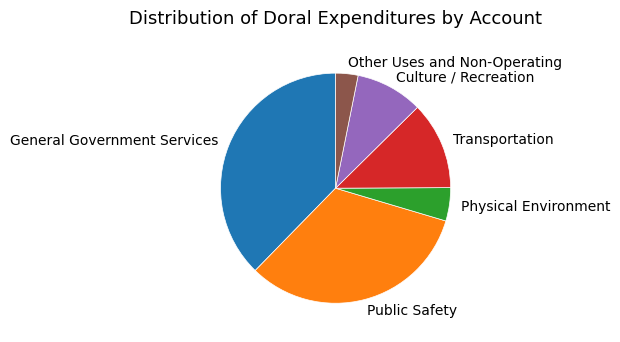

What is the ratio of the value at General Government Services to the value at Other Uses and Non-Operating?

12.0